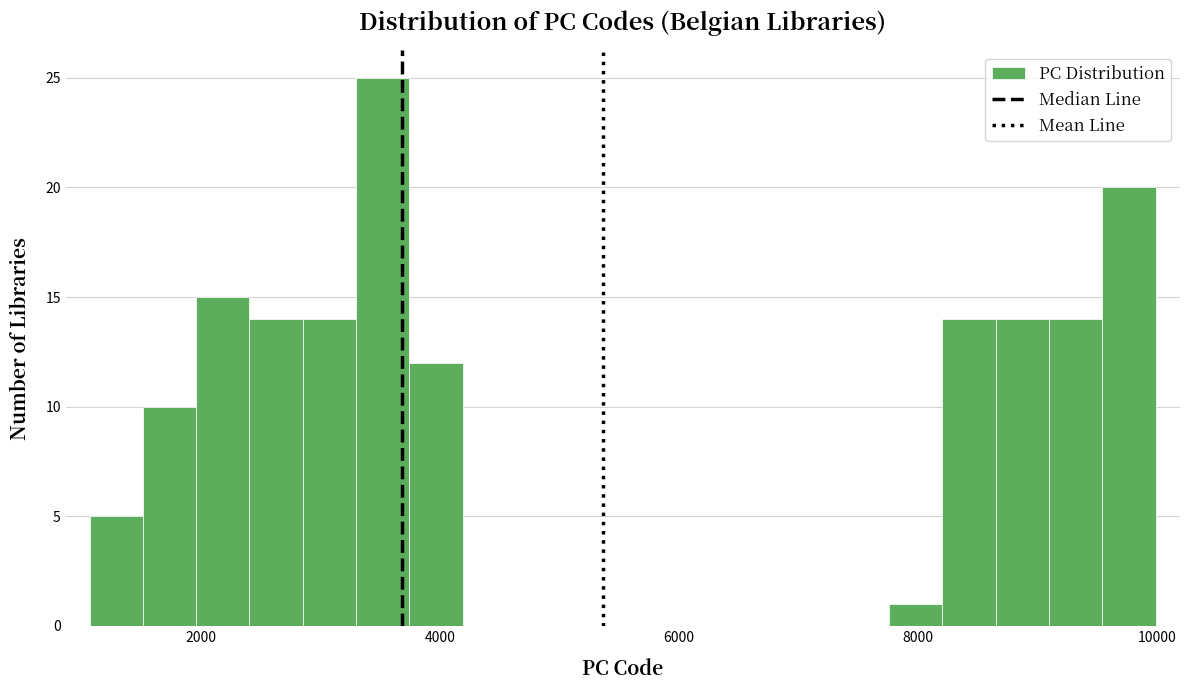

Read against the x-axis, roughly where is the centre of the tallest bar?

3600